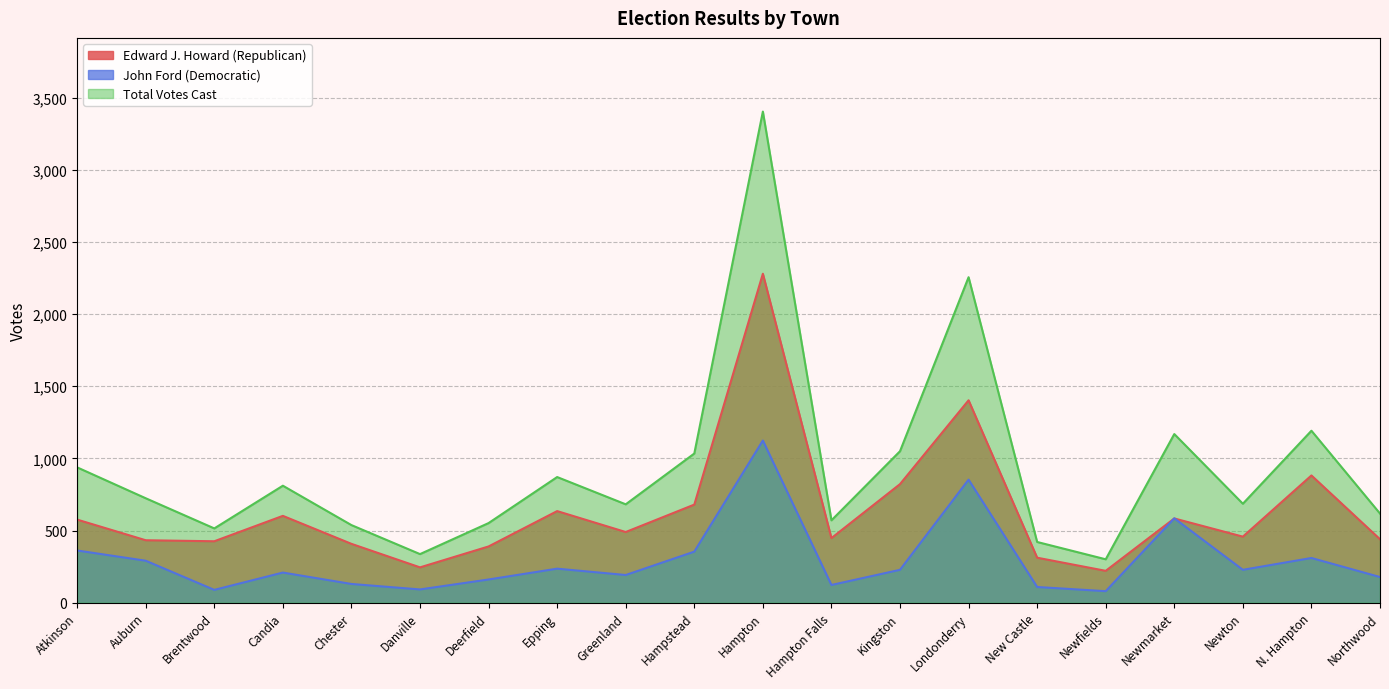

True or false: John Ford (Democratic) and Total Votes Cast cross at least once.

False